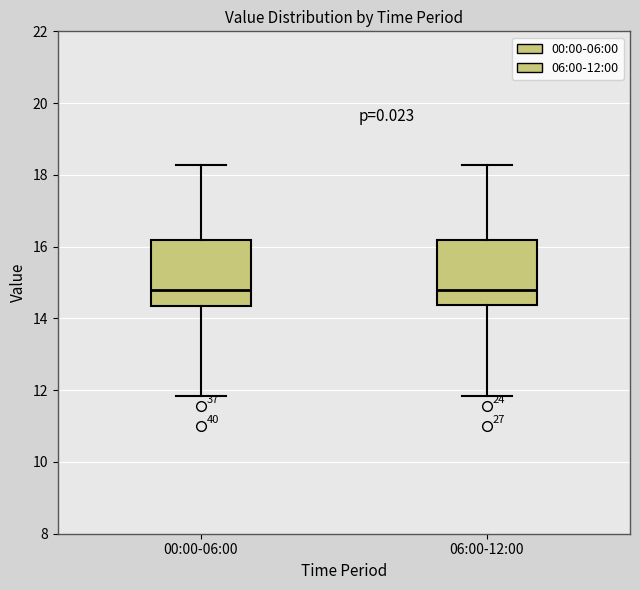

Reading left to right, transcribe this box plot: for each box, give where its median line is, the range the box spans, and where its two whiskers end, as read against the y-axis. The values are not printed on the chart, so give them approximately, as read against the axis.

00:00-06:00: median 14.8, box 14.4 to 16.2, whiskers 11.8 to 18.2
06:00-12:00: median 14.8, box 14.4 to 16.2, whiskers 11.8 to 18.2